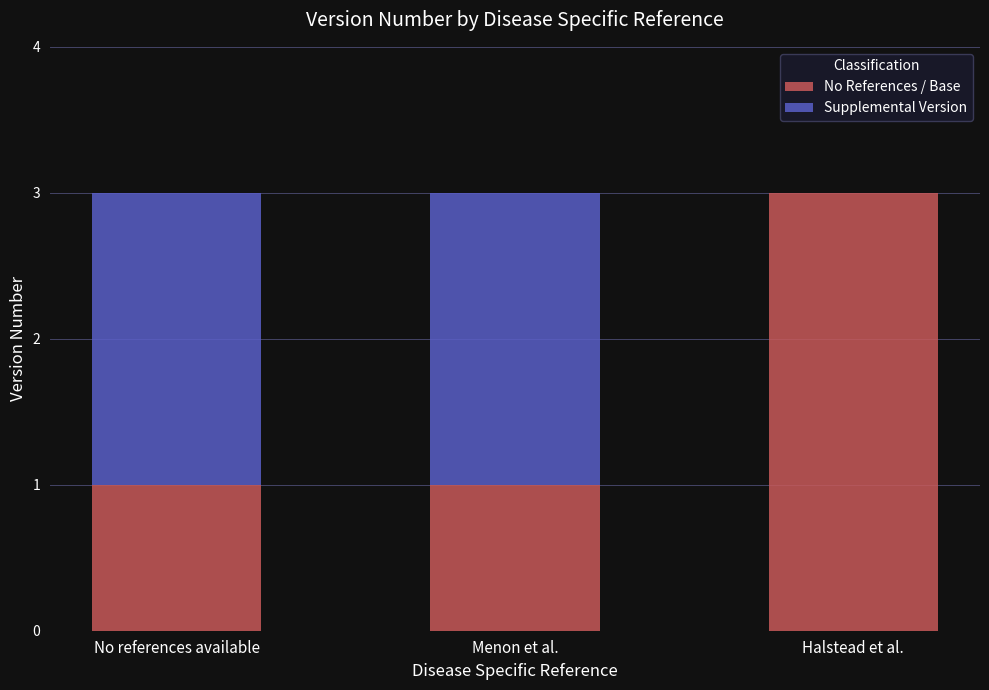

What is the highest value of the No References / Base series?

3